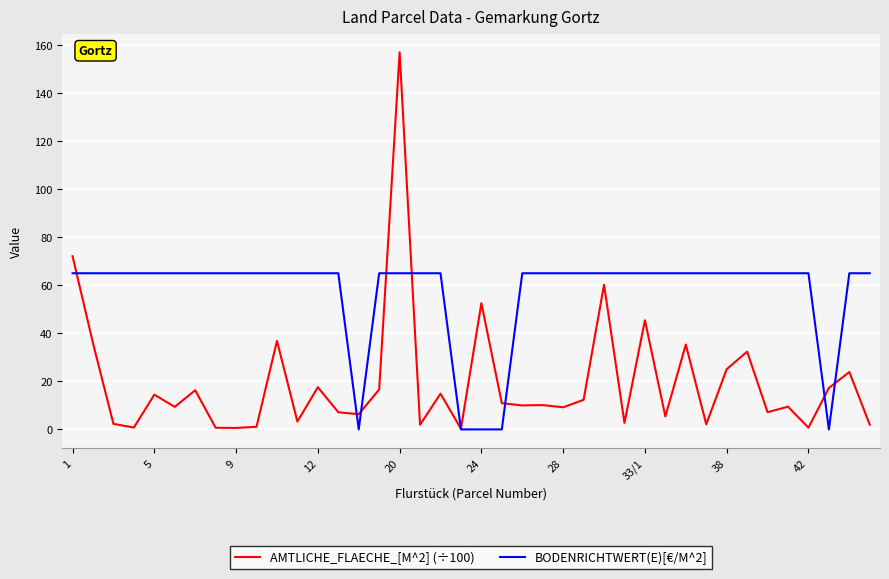

Which series has the largest range (max minus min)?

AMTLICHE_FLAECHE_[M^2] (÷100)